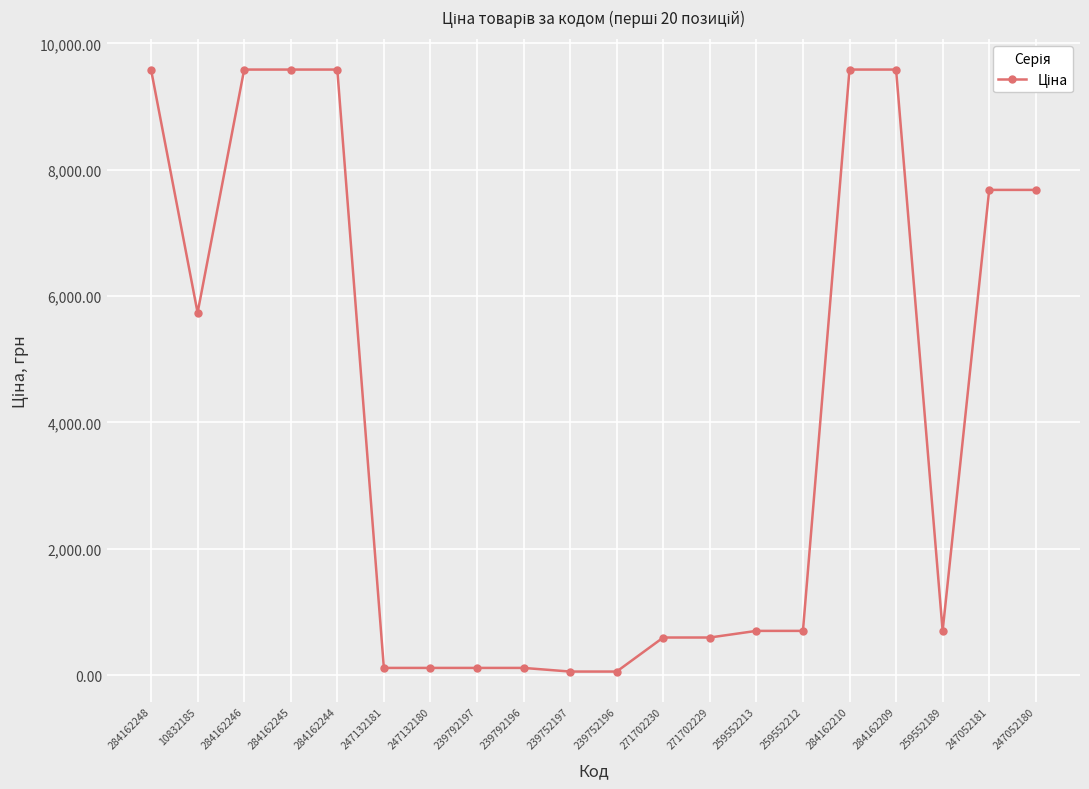

Reading left to right, extract all data points from this chart.

284162248=9585.4	10832185=5736.9	284162246=9585.4	284162245=9585.4	284162244=9585.4	247132181=115.4	247132180=115.4	239792197=115.4	239792196=115.4	239752197=57.7	239752196=57.7	271702230=596.5	271702229=596.5	259552213=701.4	259552212=701.4	284162210=9585.4	284162209=9585.4	259552189=701.4	247052181=7680.9	247052180=7680.9